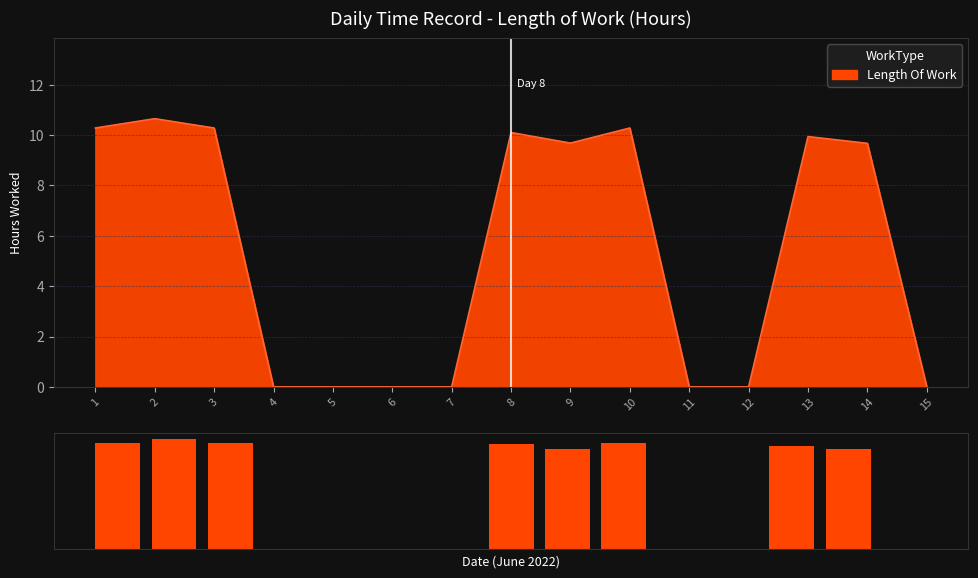

What is the average value?

5.4